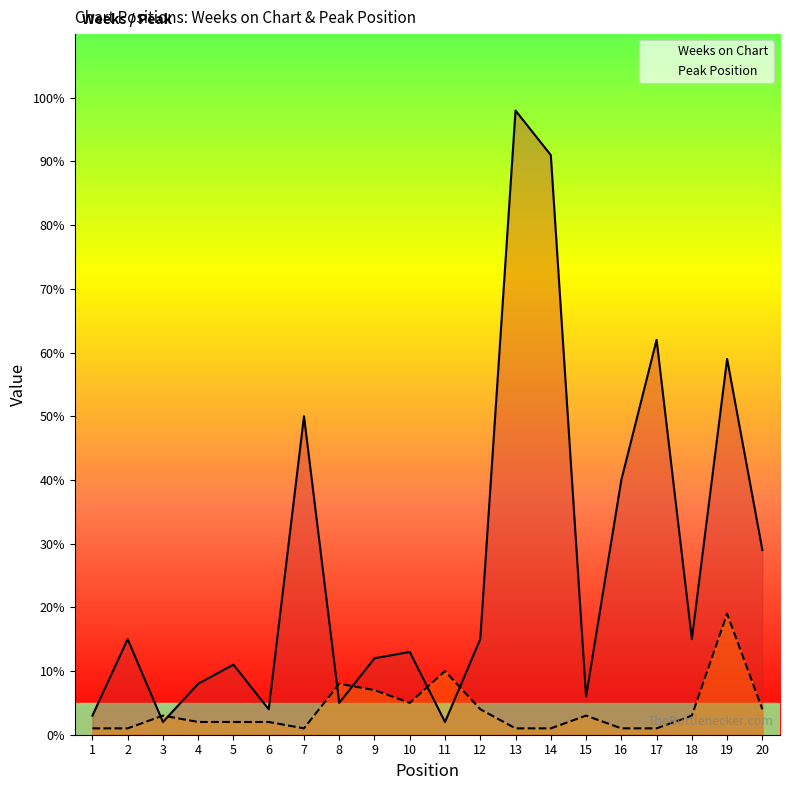

Reading left to right, list all the values displayed in this chart.

Weeks on Chart: 3	15	2	8	11	4	50	5	12	13	2	15	98	91	6	40	62	15	59	29
Peak Position: 1	1	3	2	2	2	1	8	7	5	10	4	1	1	3	1	1	3	19	4